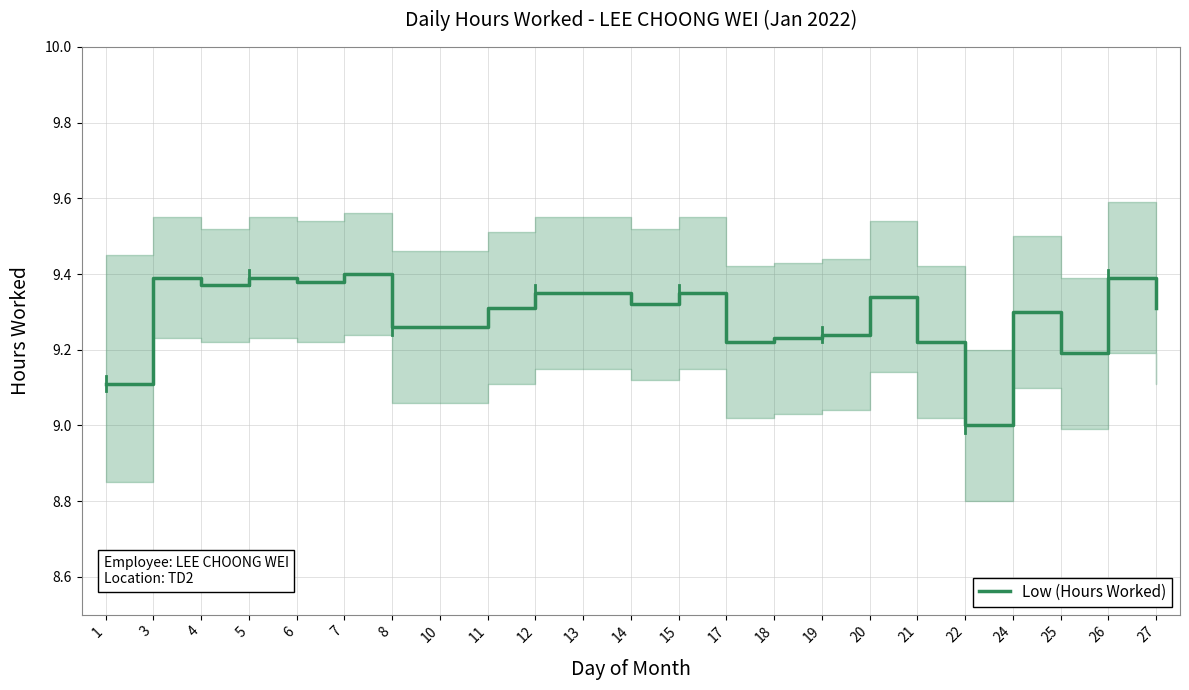

How many data points are above 9?

22